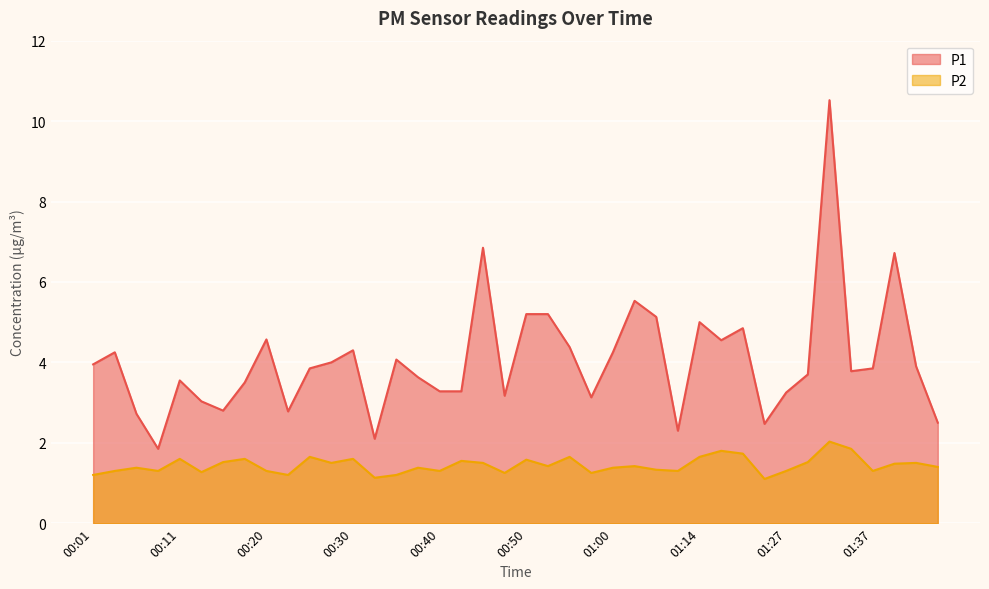

What is the label of the 2nd point from the right?

01:42